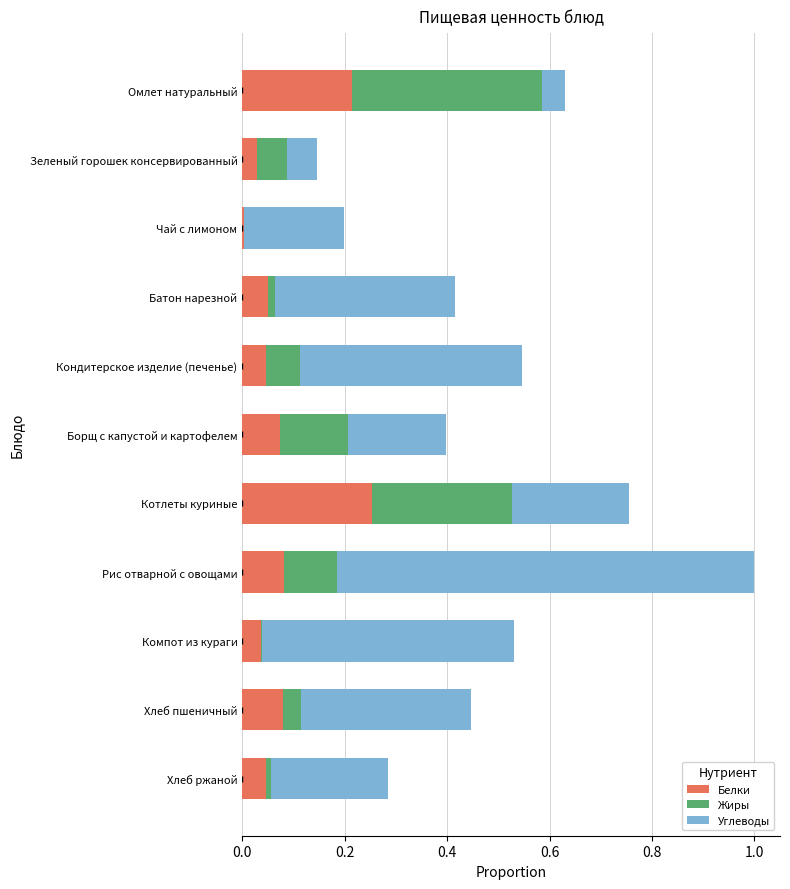

At which category is the sum across all series the highest?

Рис отварной с овощами